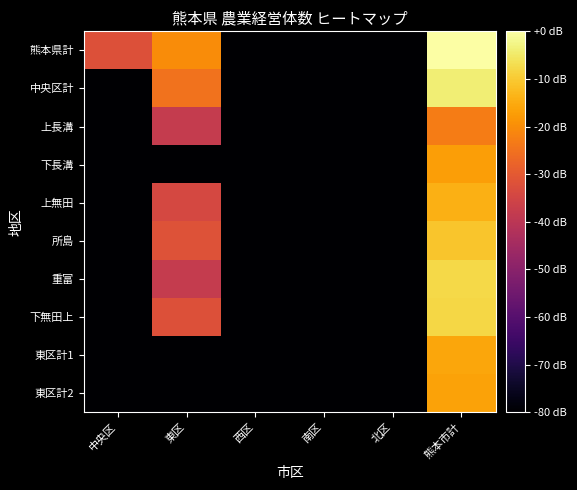

Reading left to right, what are all the values shown in this chart?

熊本県計: 中央区=-32.0	東区=-20.2	西区=-145.8	南区=-145.8	北区=-145.8	熊本市計=0.0
中央区計: 中央区=-145.8	東区=-24.9	西区=-145.8	南区=-145.8	北区=-145.8	熊本市計=-3.9
上長溝: 中央区=-145.8	東区=-38.0	西区=-145.8	南区=-145.8	北区=-145.8	熊本市計=-23.0
下長溝: 中央区=-145.8	東区=-145.8	西区=-145.8	南区=-145.8	北区=-145.8	熊本市計=-17.1
上無田: 中央区=-145.8	東区=-34.3	西区=-145.8	南区=-145.8	北区=-145.8	熊本市計=-14.3
所島: 中央区=-145.8	東区=-31.8	西区=-145.8	南区=-145.8	北区=-145.8	熊本市計=-10.8
重富: 中央区=-145.8	東区=-38.0	西区=-145.8	南区=-145.8	北区=-145.8	熊本市計=-7.7
下無田上: 中央区=-145.8	東区=-32.2	西区=-145.8	南区=-145.8	北区=-145.8	熊本市計=-7.9
東区計1: 中央区=-145.8	東区=-145.8	西区=-145.8	南区=-145.8	北区=-145.8	熊本市計=-15.8
東区計2: 中央区=-145.8	東区=-145.8	西区=-145.8	南区=-145.8	北区=-145.8	熊本市計=-16.4